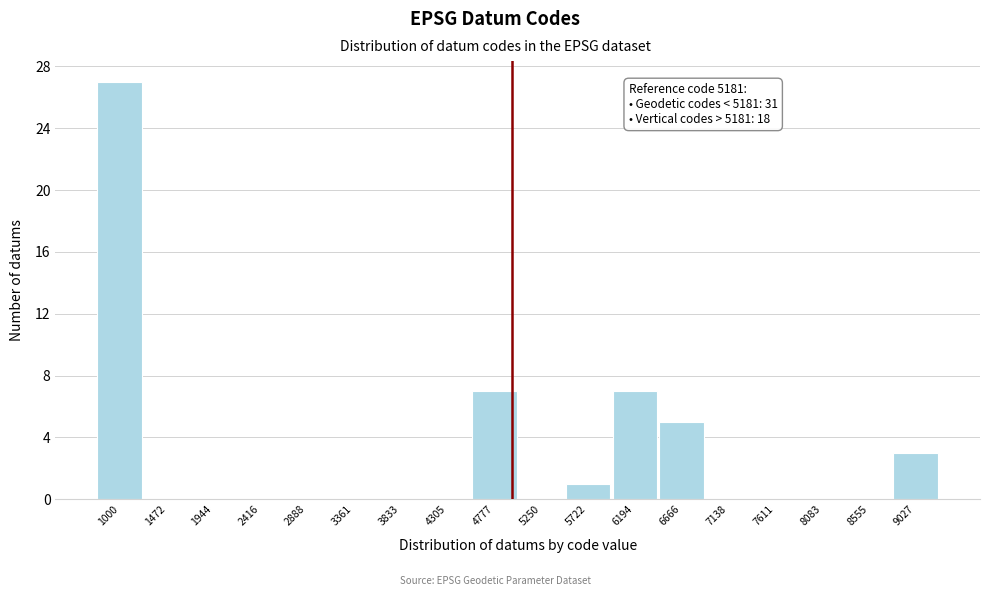

Reading left to right, list all the values displayed in this chart.

1000=27	1472=0	1944=0	2416=0	2888=0	3361=0	3833=0	4305=0	4777=7	5250=0	5722=1	6194=7	6666=5	7138=0	7611=0	8083=0	8555=0	9027=3